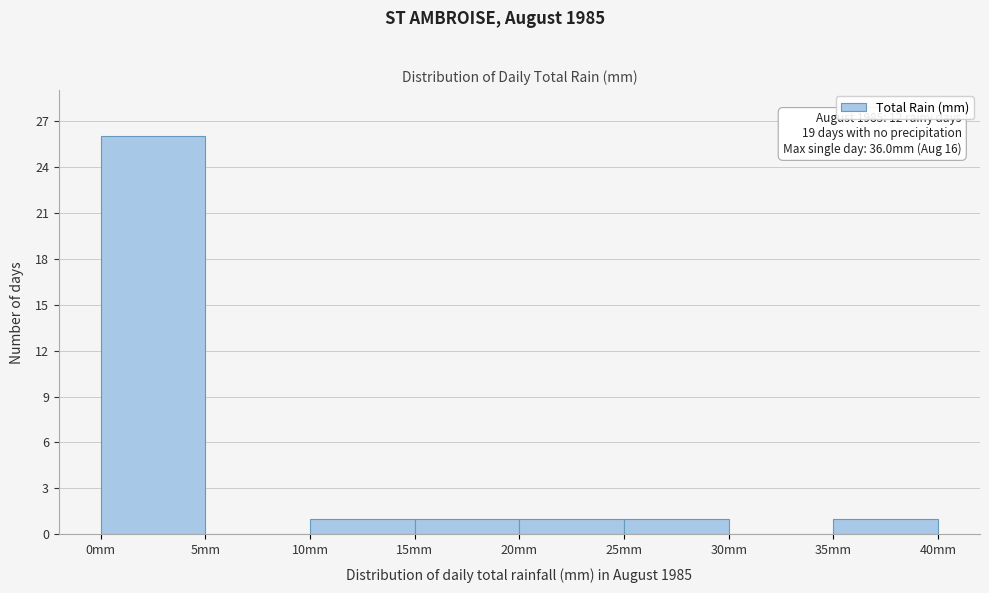

Which range on the x-axis has the tallest bar?

0 to 5